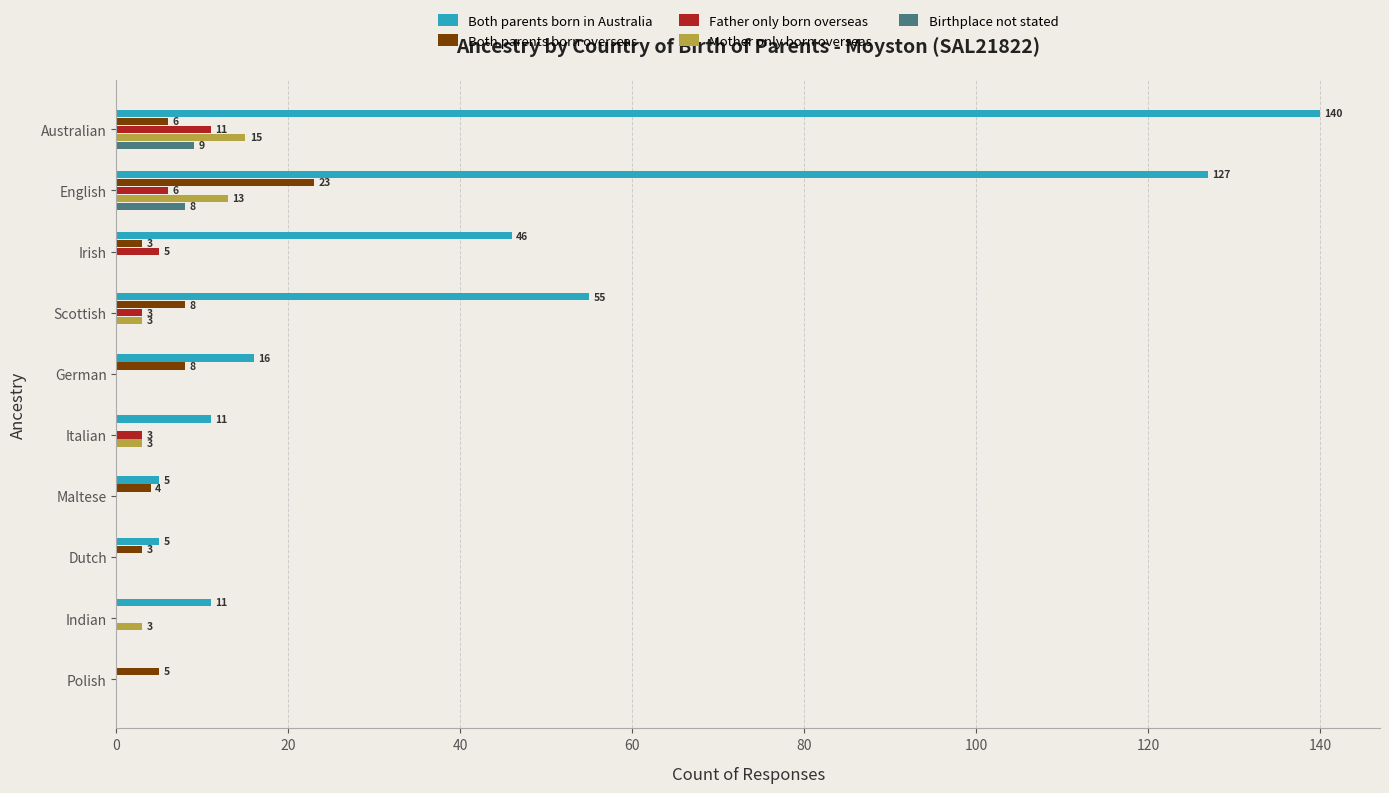

What is the maximum value for Father only born overseas?

11